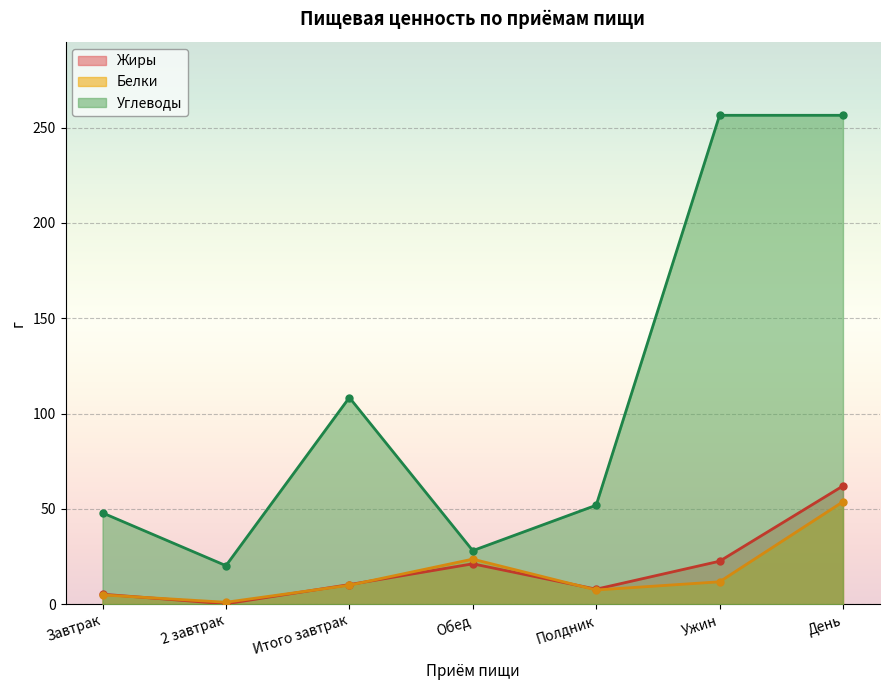

What is the value of the Жиры point at the 7th from the left?

62.0